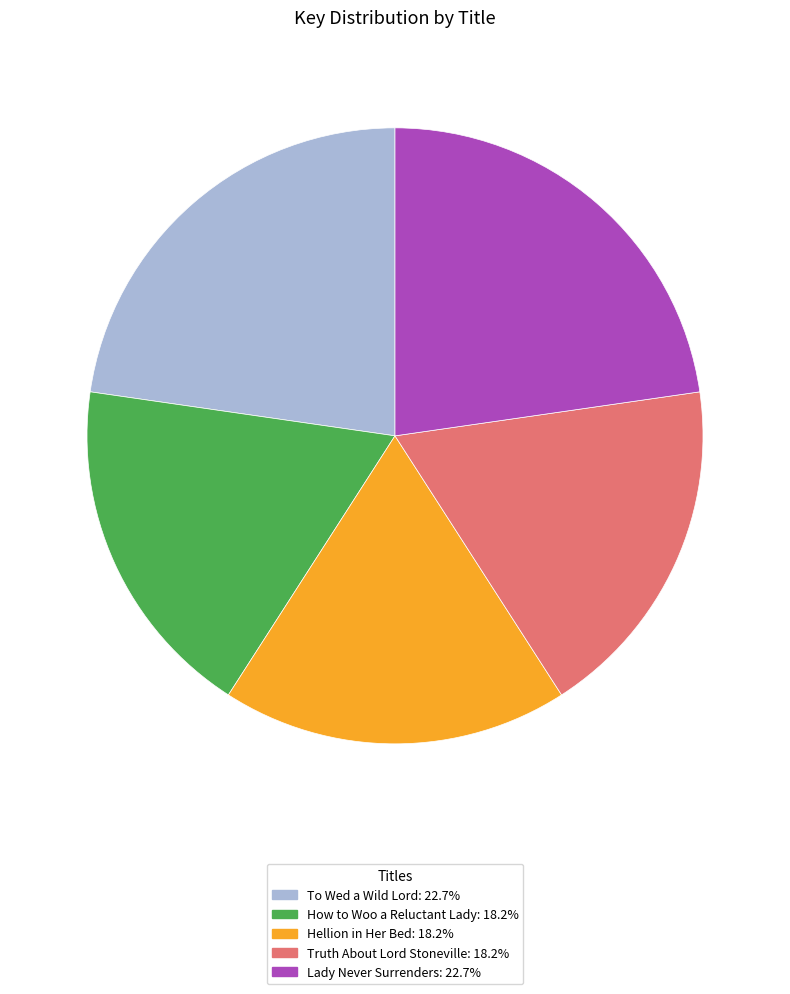

What is the ratio of the value at Lady Never Surrenders to the value at How to Woo a Reluctant Lady?

1.2